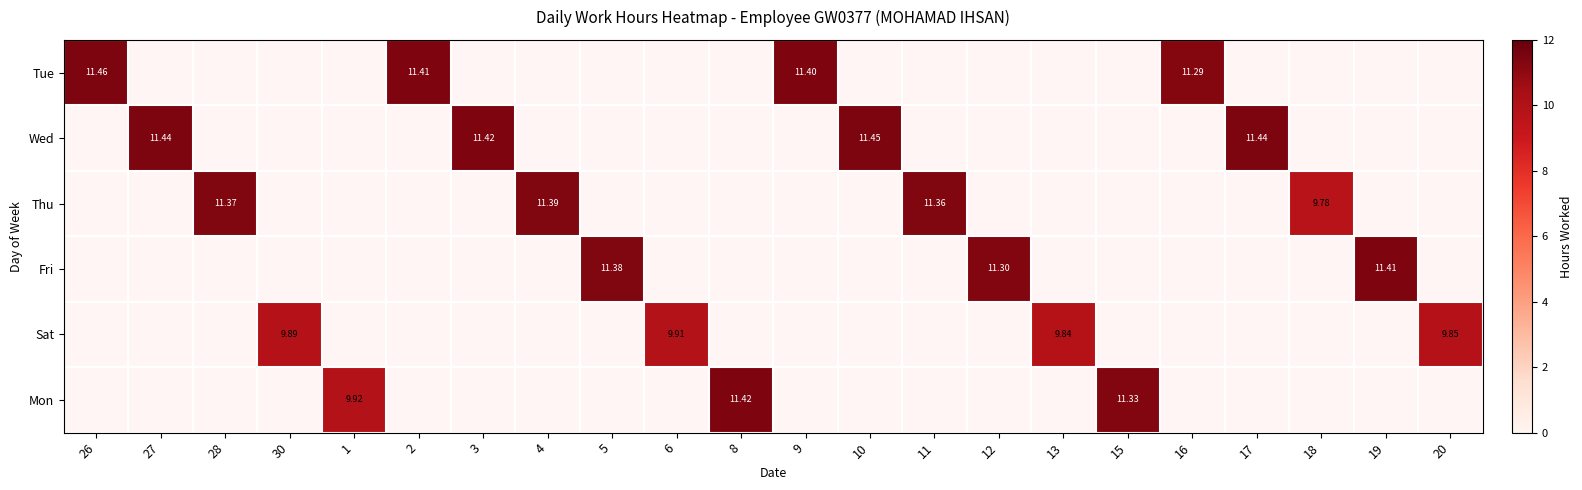

Which series has the largest range (max minus min)?

Tue